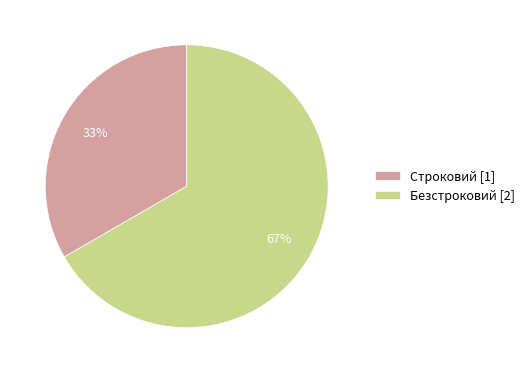

Is there a majority slice in this chart?

Yes